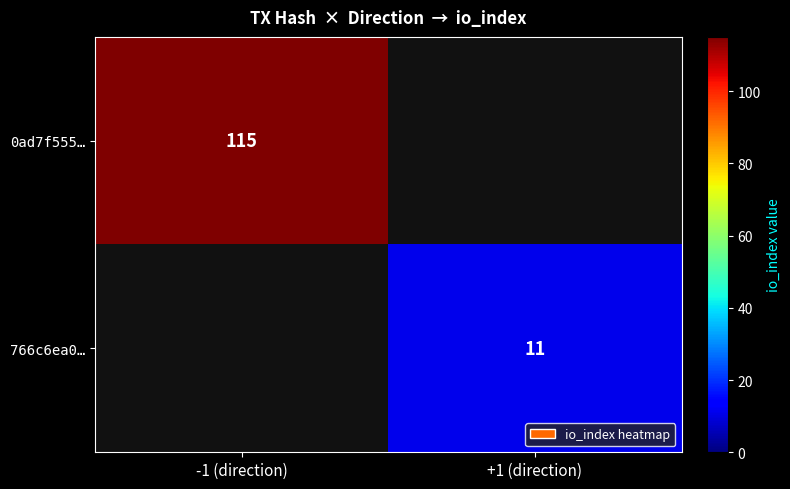

Is it true that 766c6ea0… equals 11 at +1 (direction)?

True